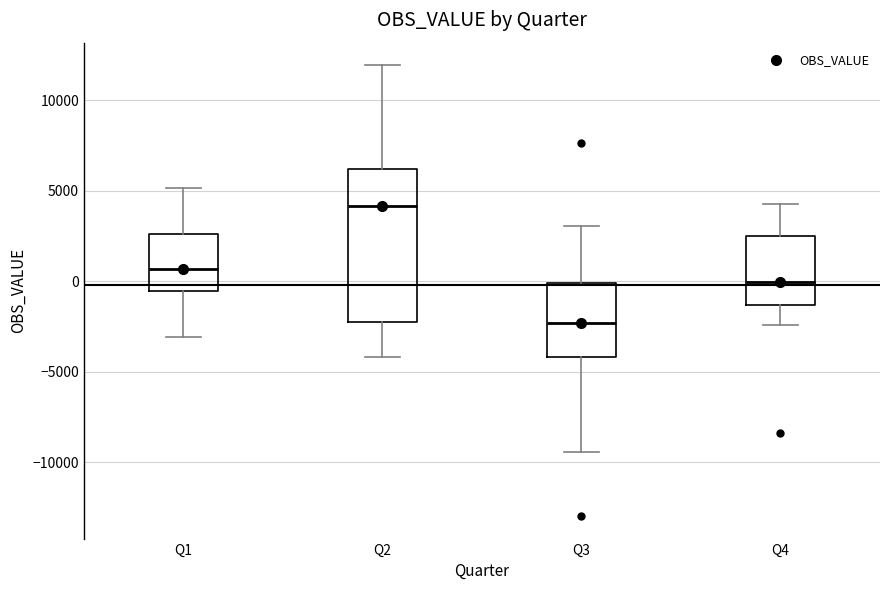

Where does the lower whisker of the box for Q4 end on the y-axis? The values are not printed on the chart, so give them approximately, as read against the axis.

-2500